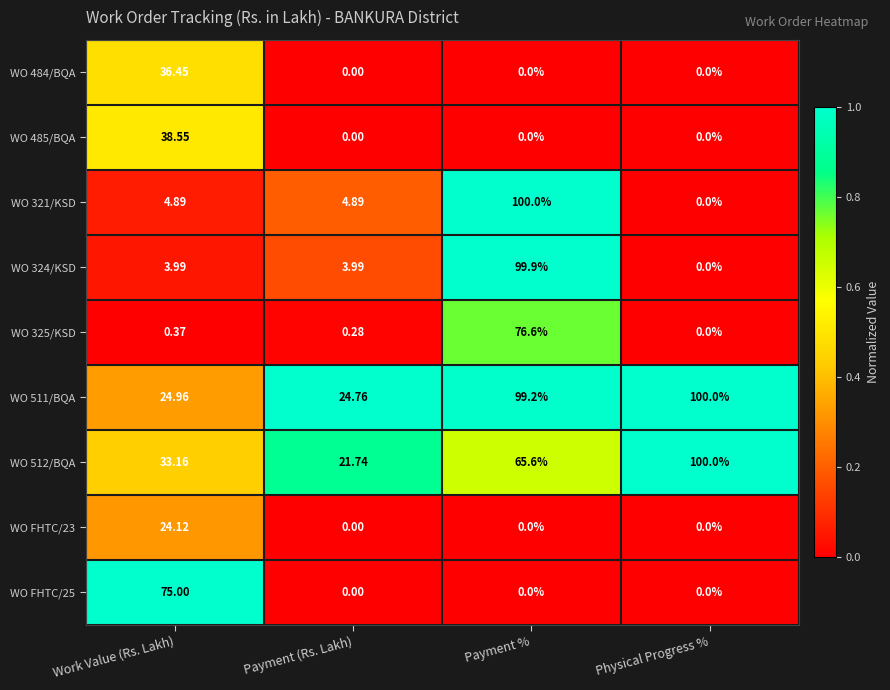

At which label is WO 325/KSD closest to 38?

Work Value (Rs. Lakh)